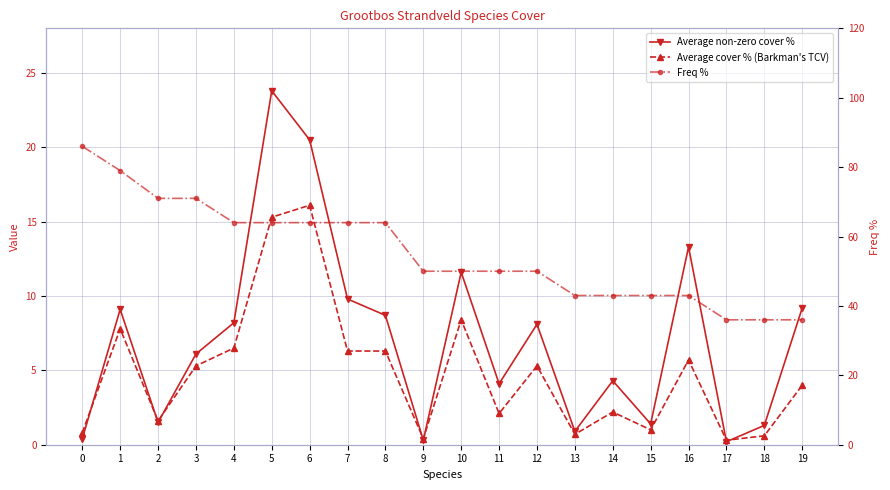

True or false: Average non-zero cover % has more than 1 interior local peaks.

True